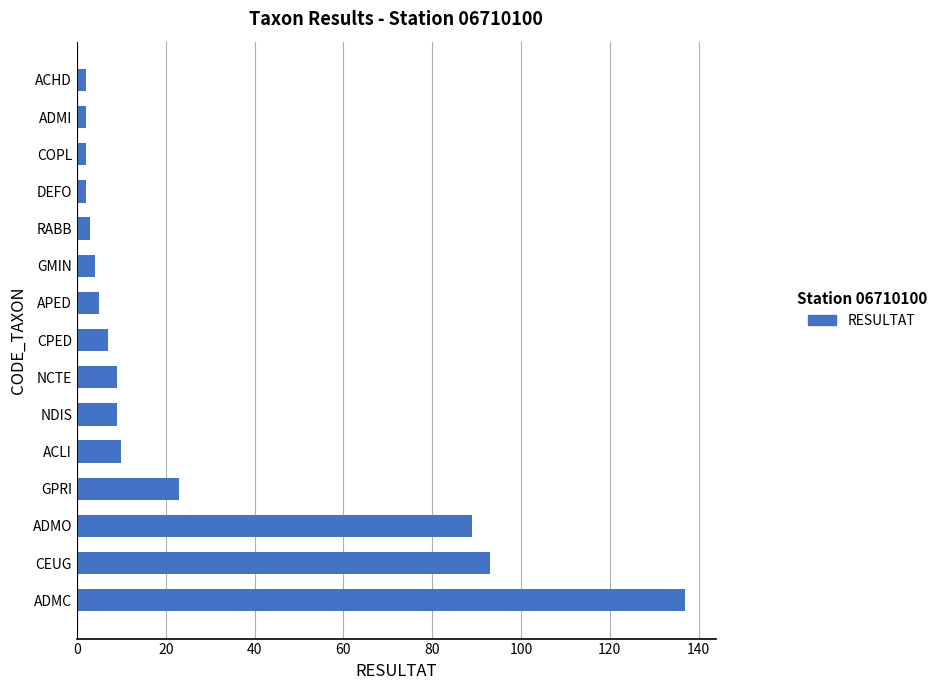

Which has a higher value, ACHD or ADMC?

ADMC